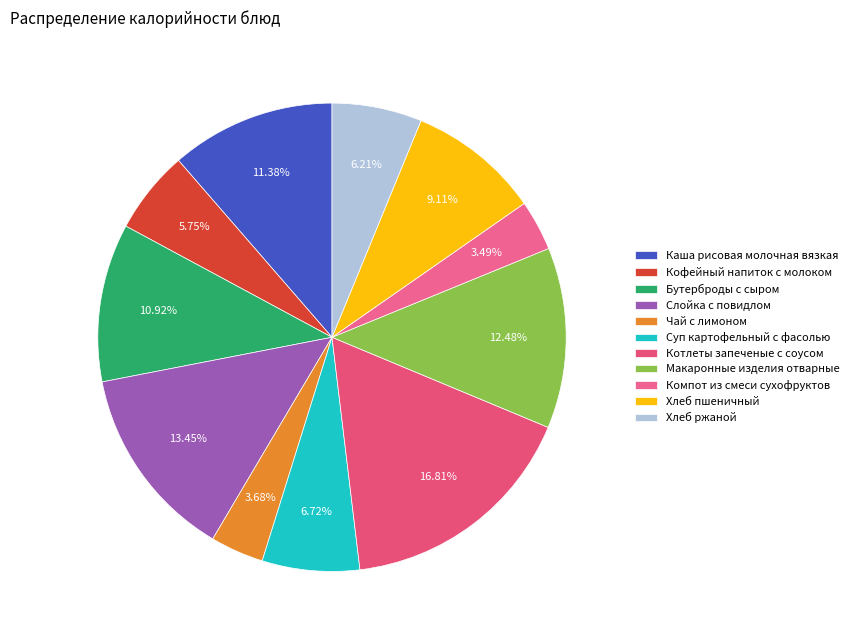

What is the ratio of the value at Кофейный напиток с молоком to the value at Хлеб ржаной?

0.9